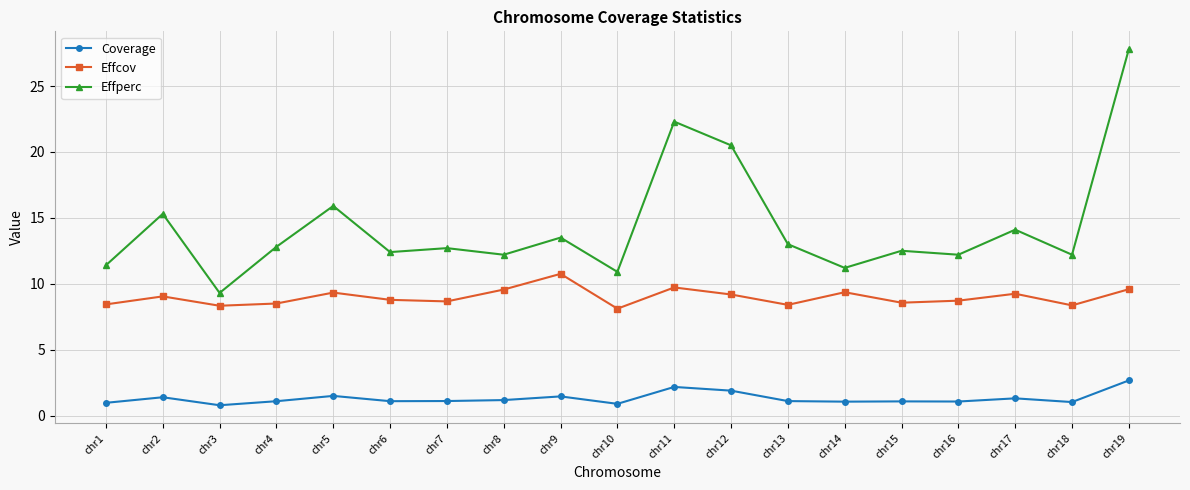

At chr1, list the series in order from smallest to largest.

Coverage, Effcov, Effperc